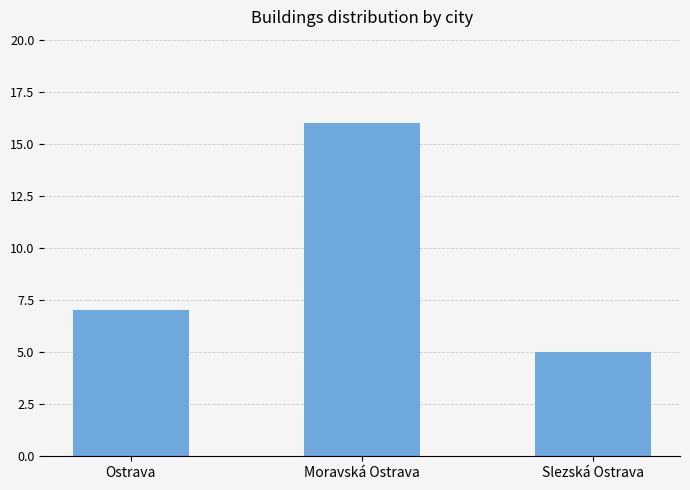

Rank the categories by value from highest to lowest.

Moravská Ostrava, Ostrava, Slezská Ostrava